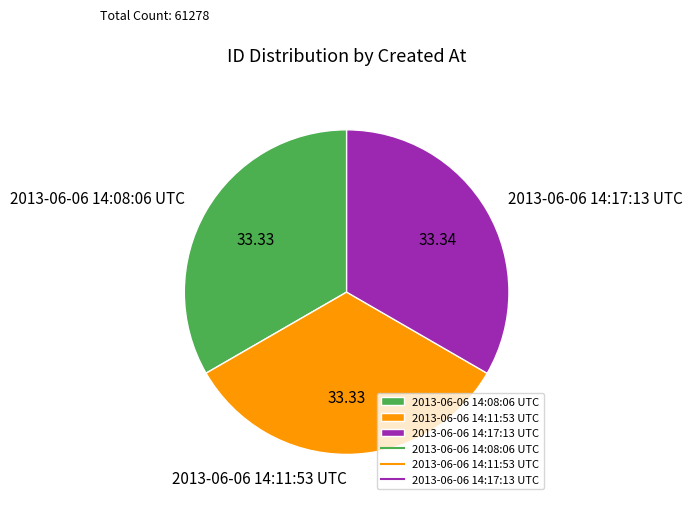

Approximately how many times larger is the value at 2013-06-06 14:08:06 UTC compared to 2013-06-06 14:17:13 UTC?

1.0